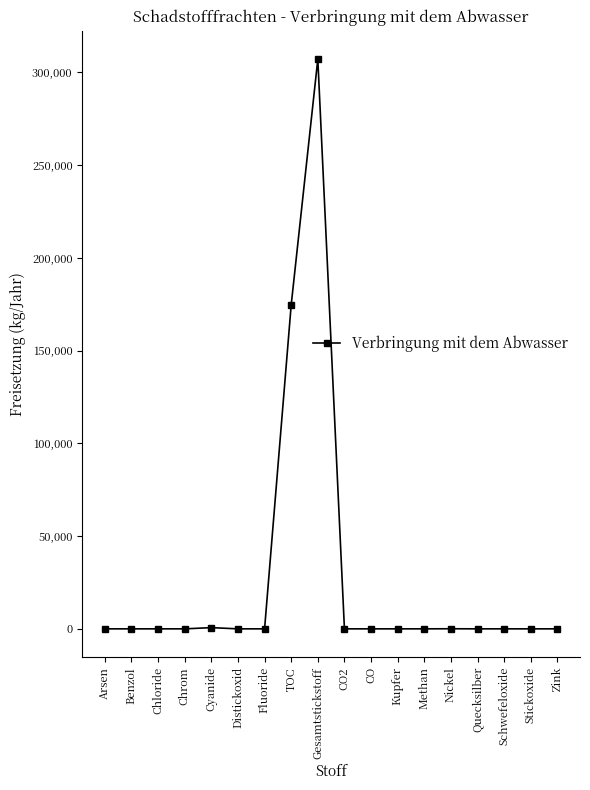

What is the label of the 8th point from the left?

TOC